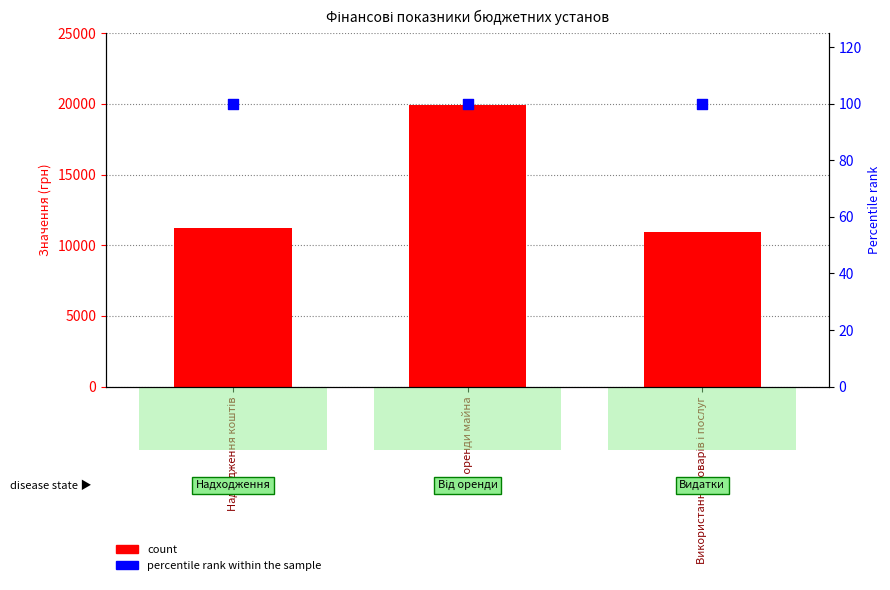

What are all the series names shown in the legend?

count, percentile rank within the sample